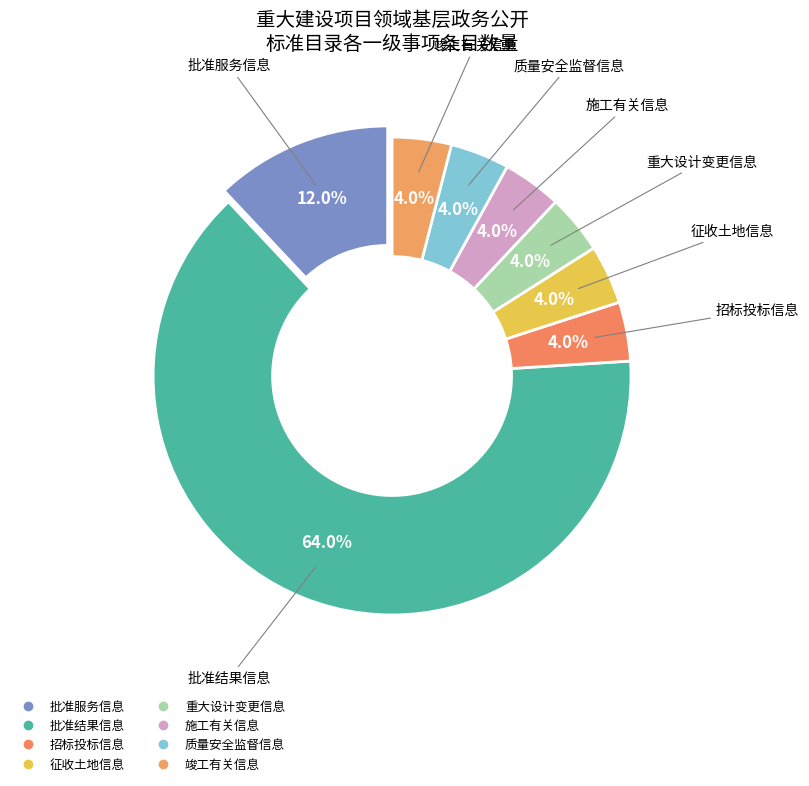

To the nearest percent, what is the combined percentage of 批准结果信息 and 竣工有关信息?

68%